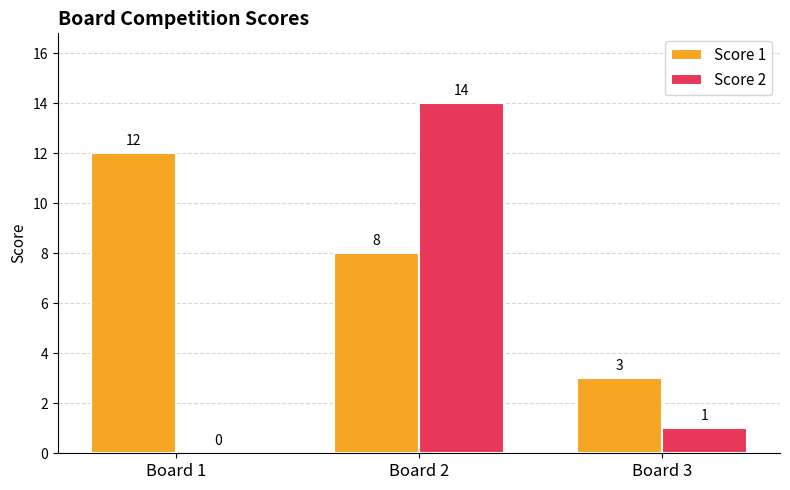

How many positive values does the Score 2 series have?

2